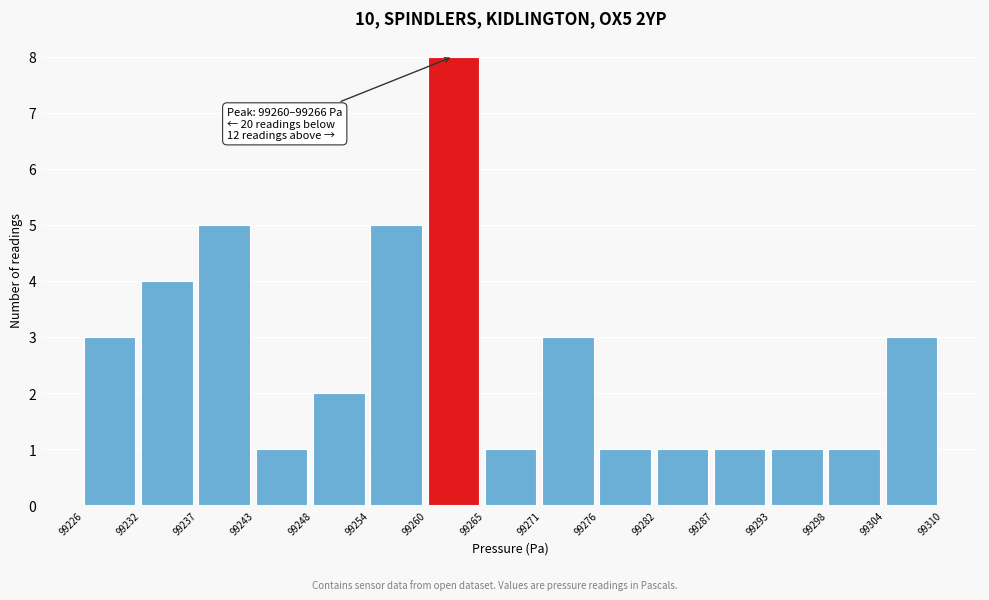

Reading left to right, extract all data points from this chart.

3	4	5	1	2	5	8	1	3	1	1	1	1	1	3